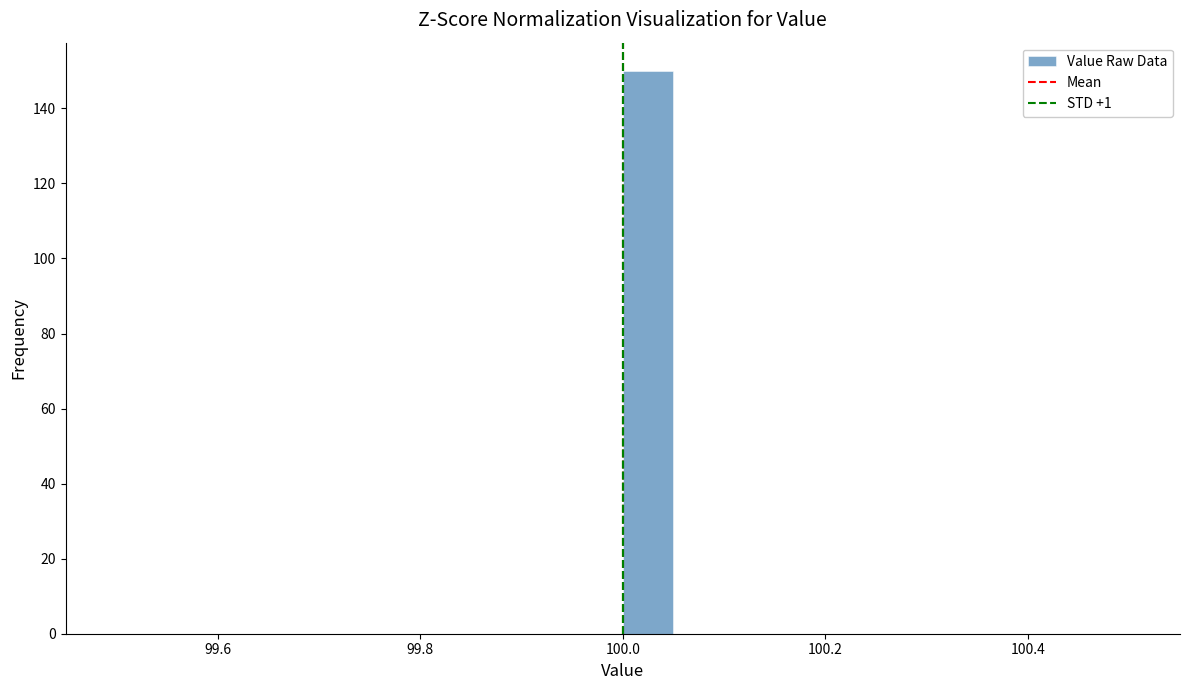

Around what value on the x-axis is the tallest bar? Give the approximate position of its centre, as read against the axis.

100.02